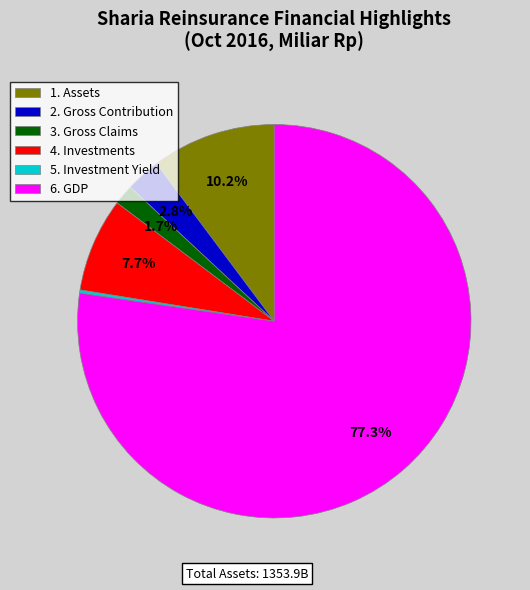

Does 4. Investments account for over 50% of the chart?

No